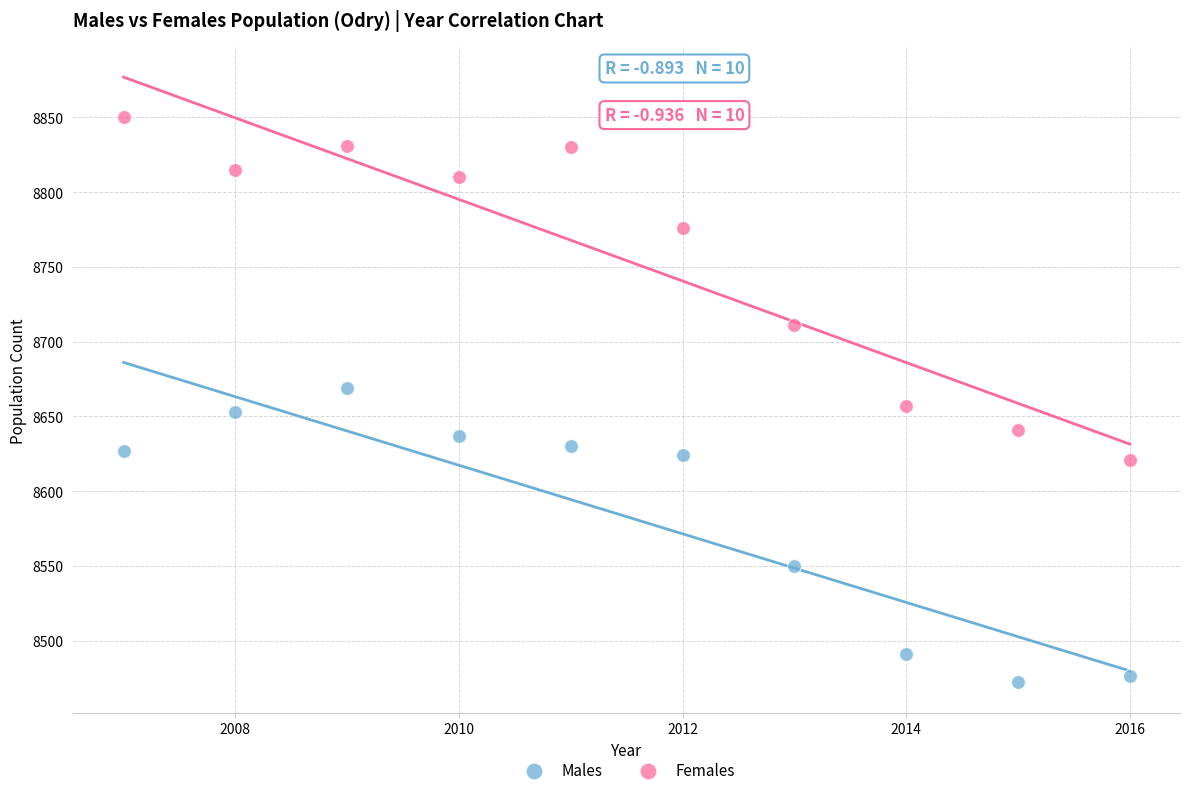

What are all the series names shown in the legend?

Males, Females